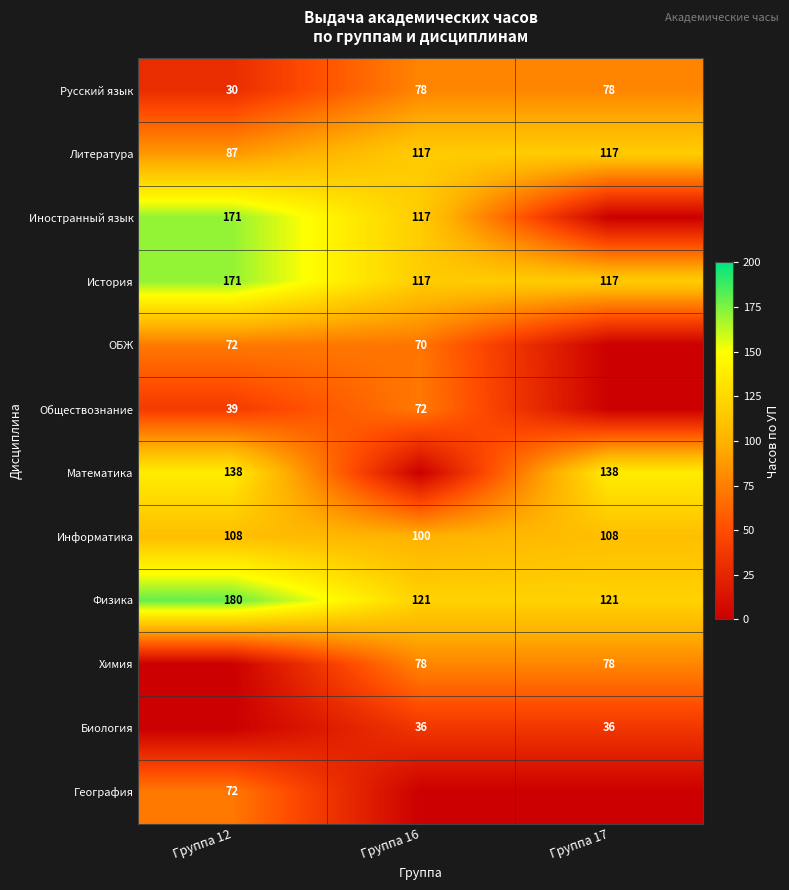

The value of Химия at Группа 16 is 43. True or false?

False